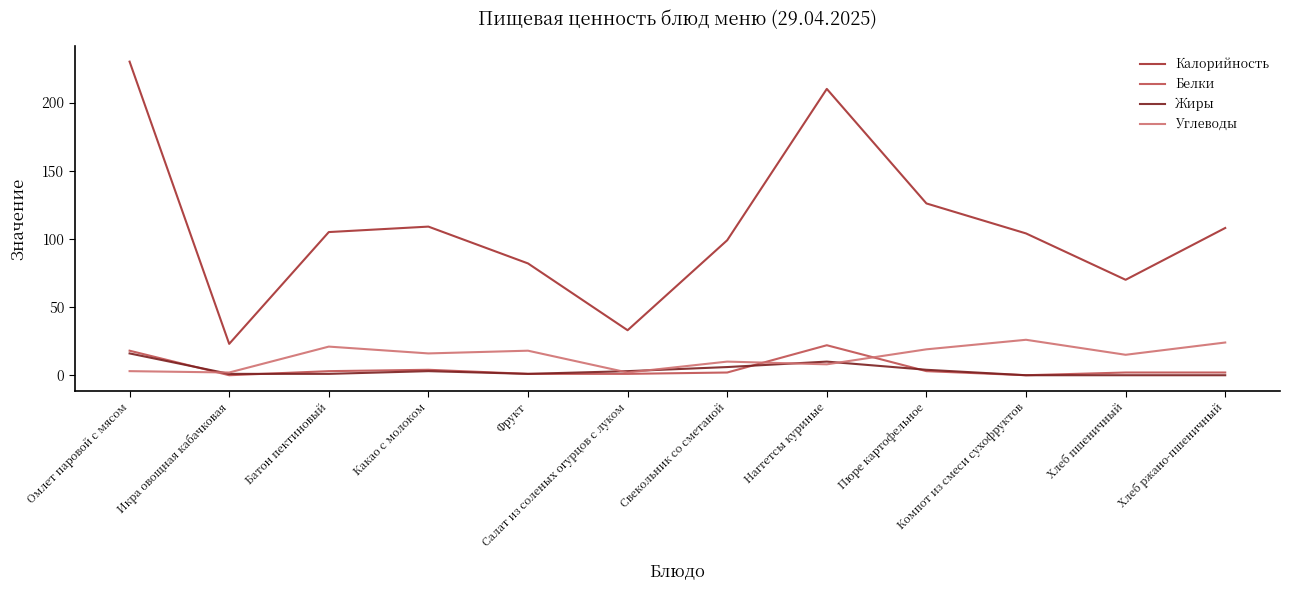

Is it true that Белки equals 22 at Наггетсы куриные?

True